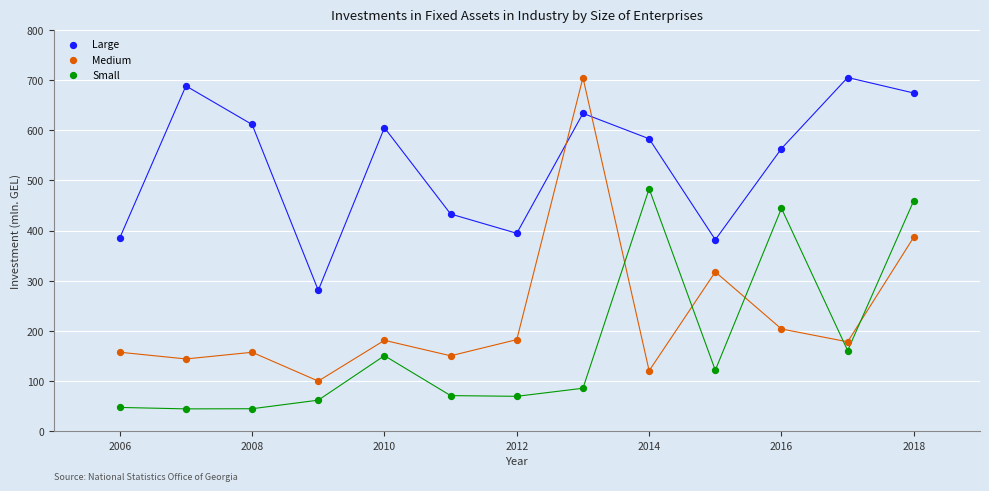

In the Small series, what Y value is closest to 263?

160.4